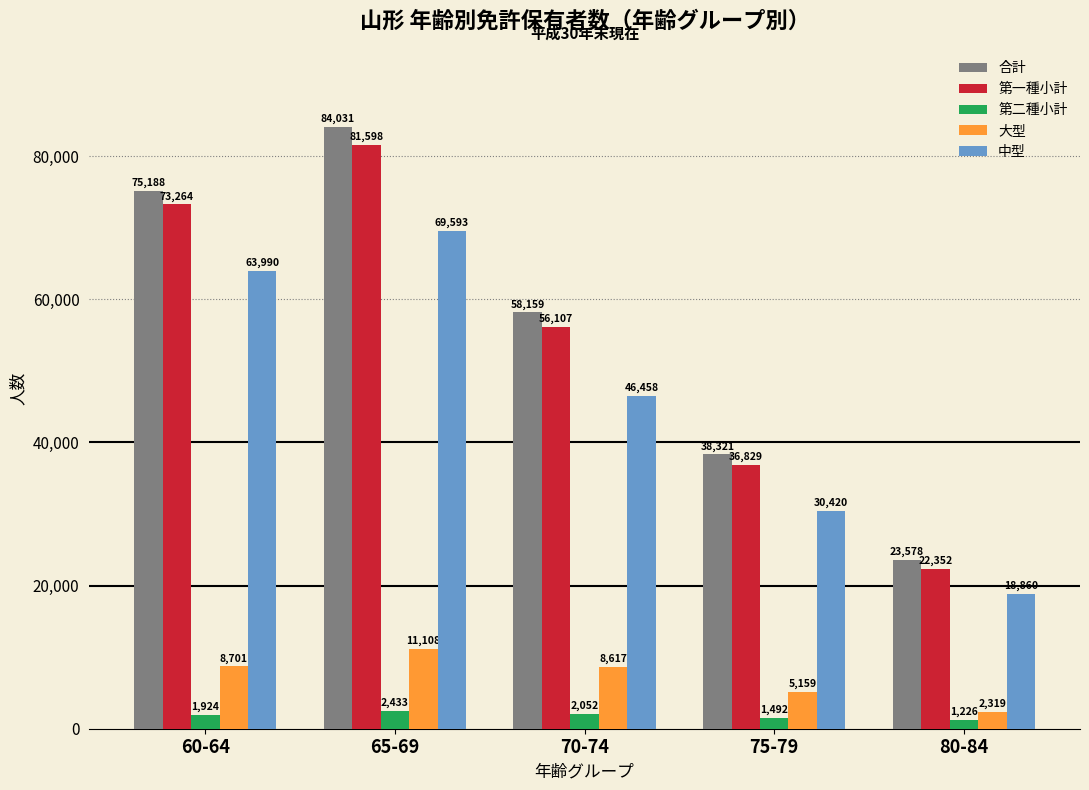

Reading left to right, list all the values displayed in this chart.

合計: 60-64=75188	65-69=84031	70-74=58159	75-79=38321	80-84=23578
第一種小計: 60-64=73264	65-69=81598	70-74=56107	75-79=36829	80-84=22352
第二種小計: 60-64=1924	65-69=2433	70-74=2052	75-79=1492	80-84=1226
大型: 60-64=8701	65-69=11108	70-74=8617	75-79=5159	80-84=2319
中型: 60-64=63990	65-69=69593	70-74=46458	75-79=30420	80-84=18860